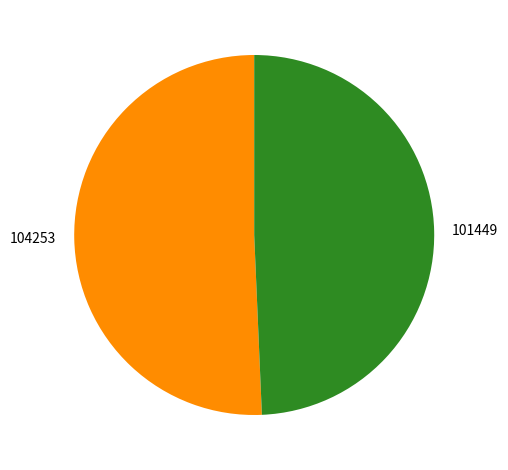

True or false: 104253 accounts for 51% of the total.

True